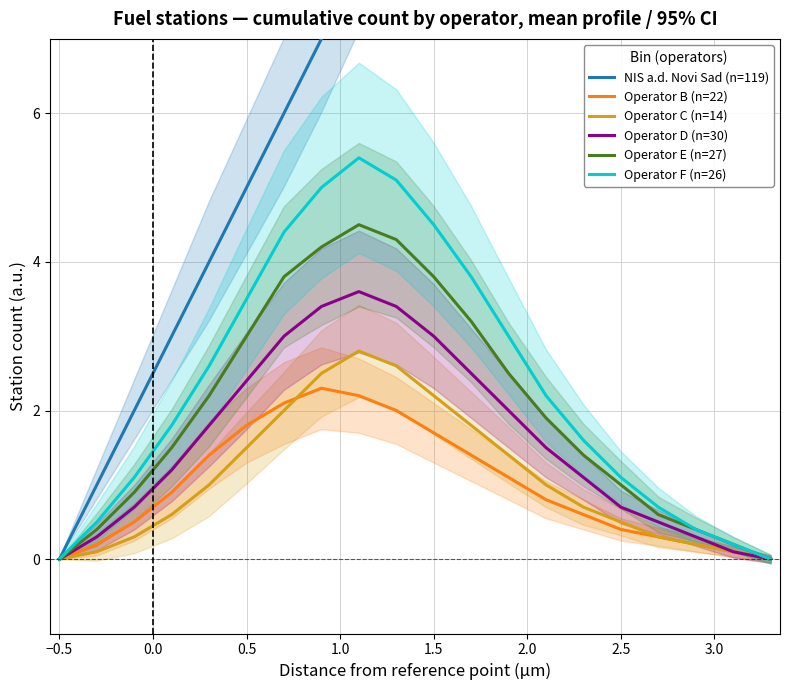

True or false: Operator E (n=27) has a value of 0.0 at −0.5.

True